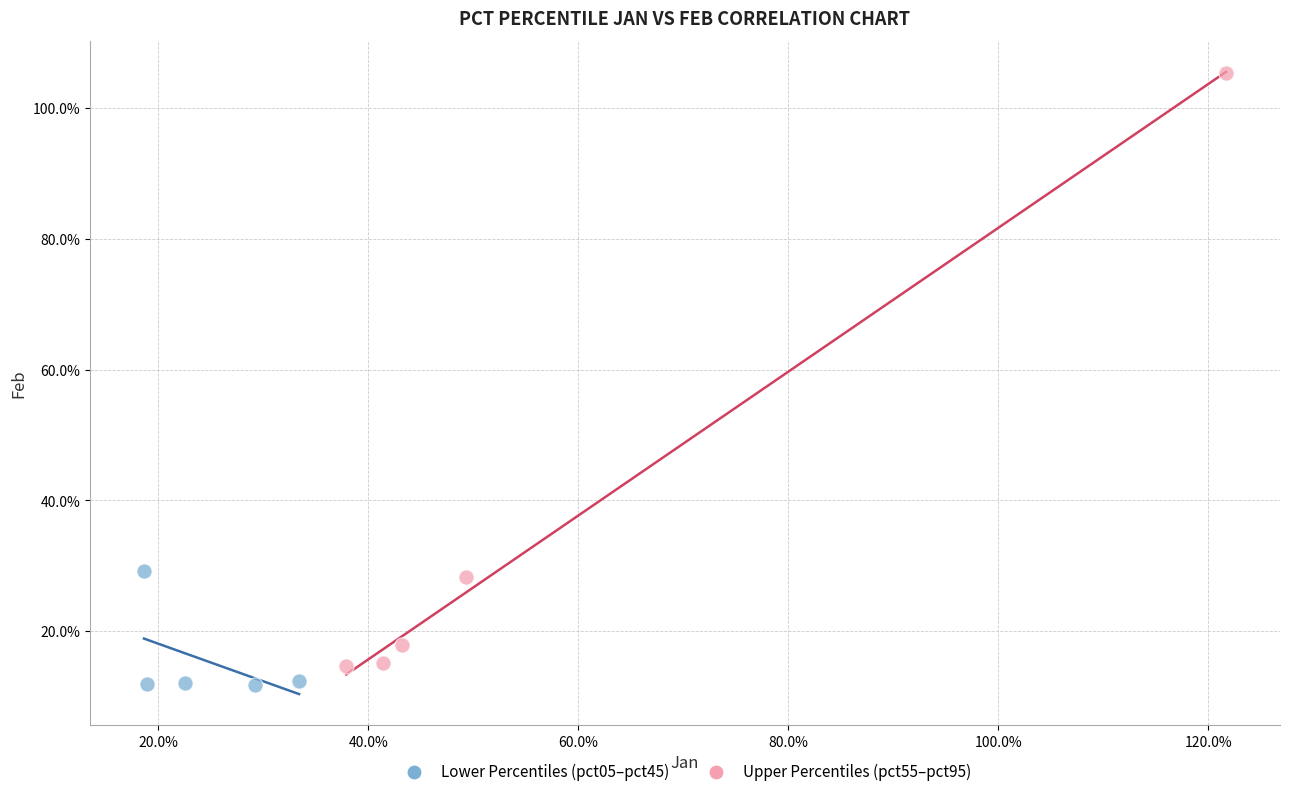

What are all the series names shown in the legend?

Lower Percentiles (pct05–pct45), Upper Percentiles (pct55–pct95)